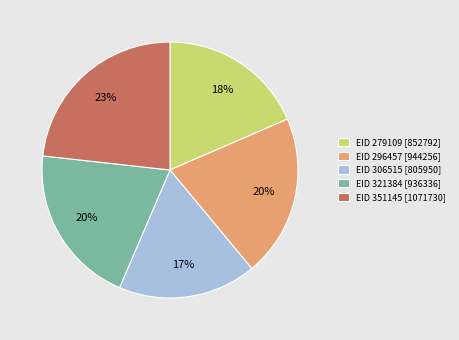

Is there any slice that represents more than half of the pie?

No